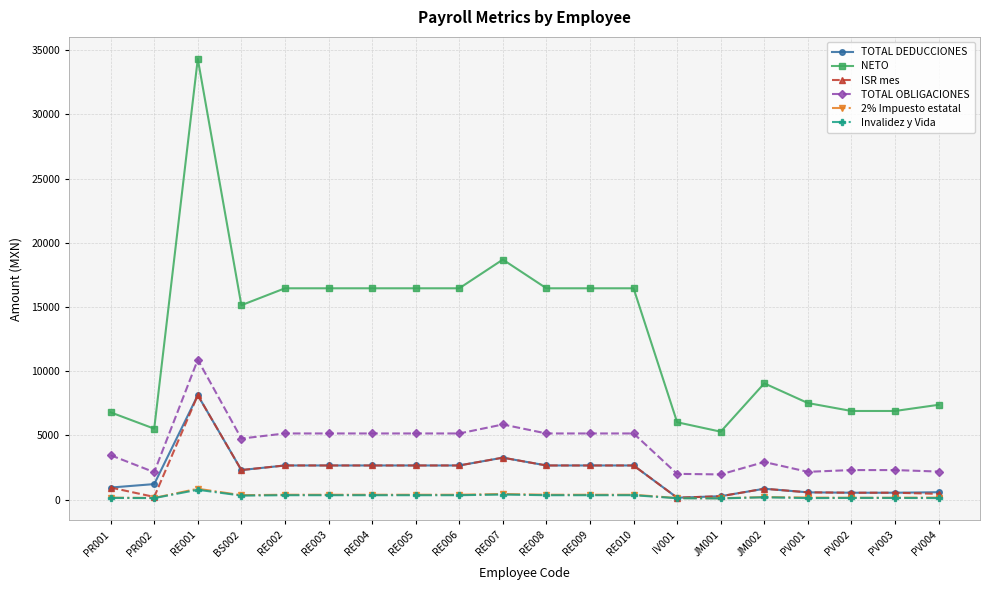

What is the label of the 14th point from the left?

IV001